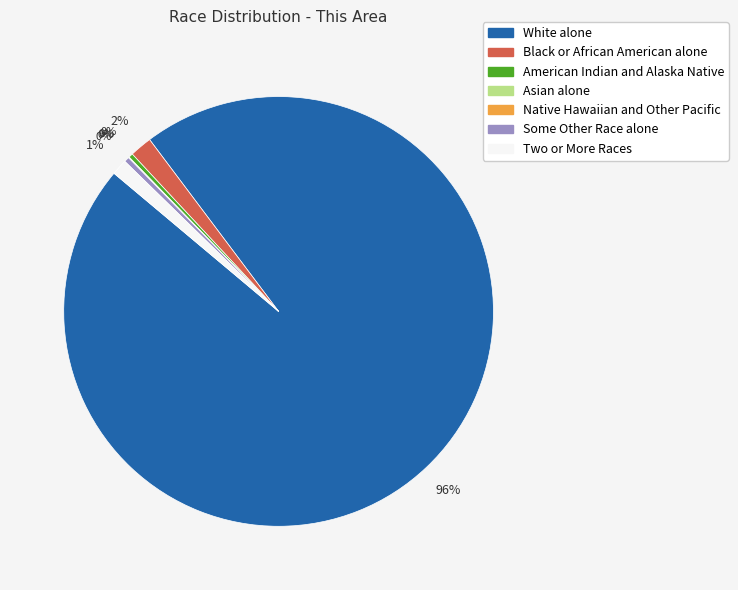

To the nearest percent, what percentage of the pie is Black or African American alone?

2%